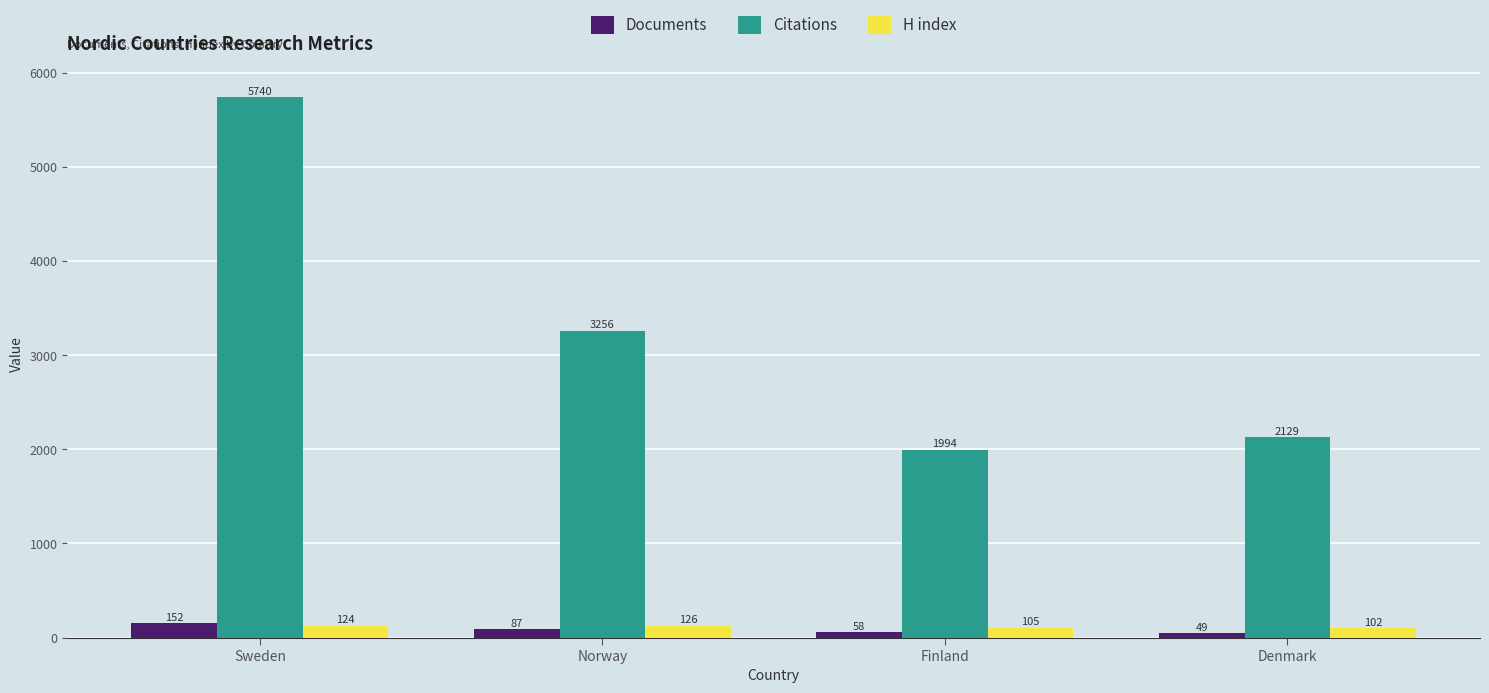

Read the Citations value at Norway, to the nearest 10.

3260